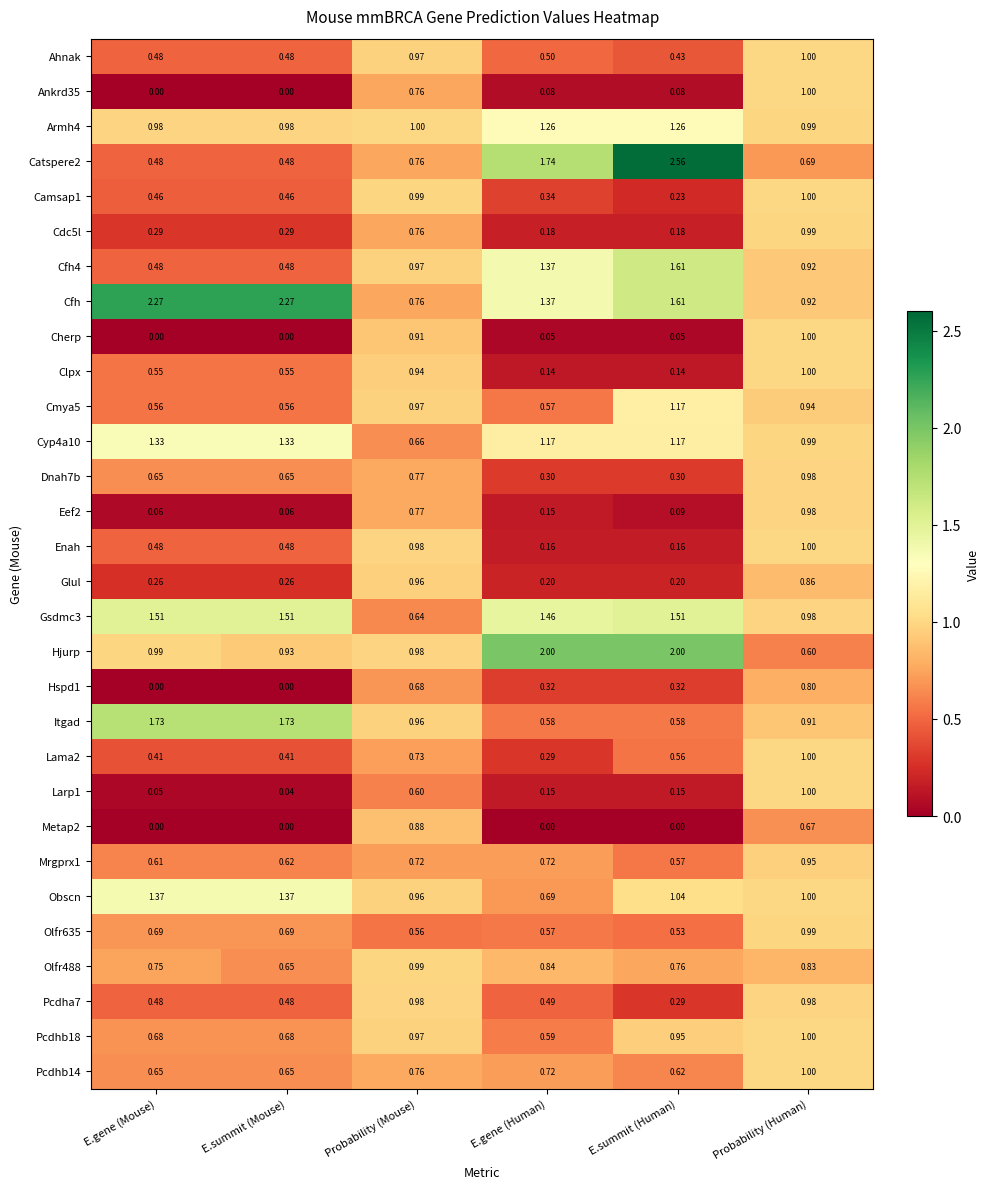

At which category is the sum across all series the highest?

Probability (Human)